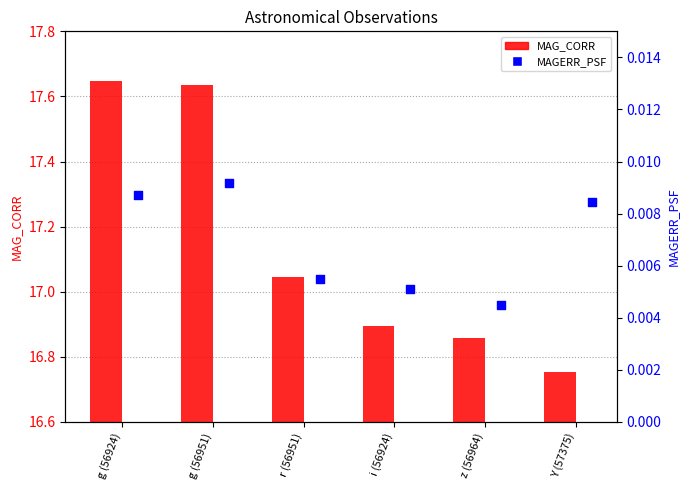

Which series contains the lowest Y value?

MAGERR_PSF